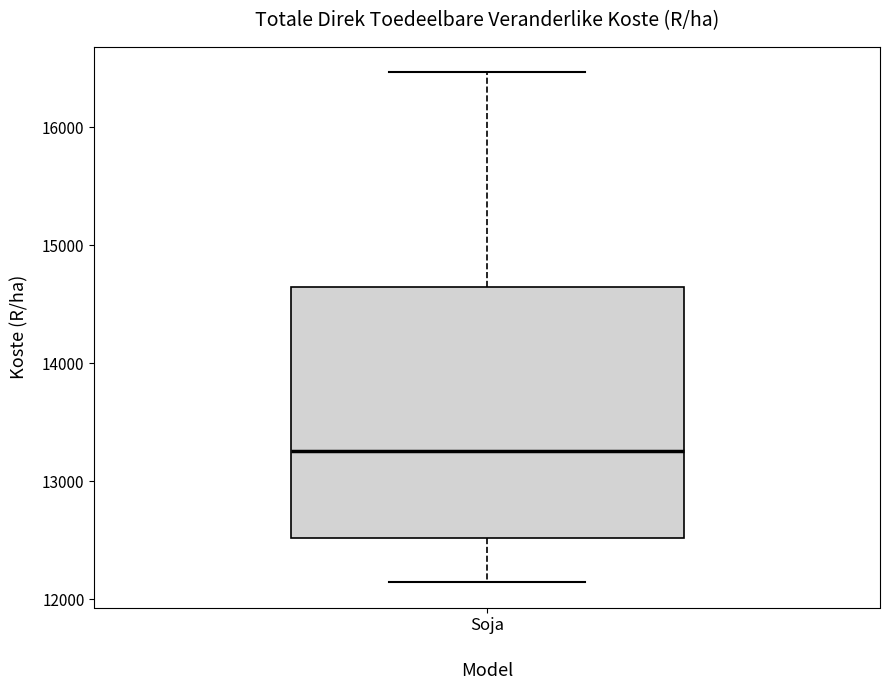

Where does the upper whisker of the box for Soja end on the y-axis? The values are not printed on the chart, so give them approximately, as read against the axis.

16500